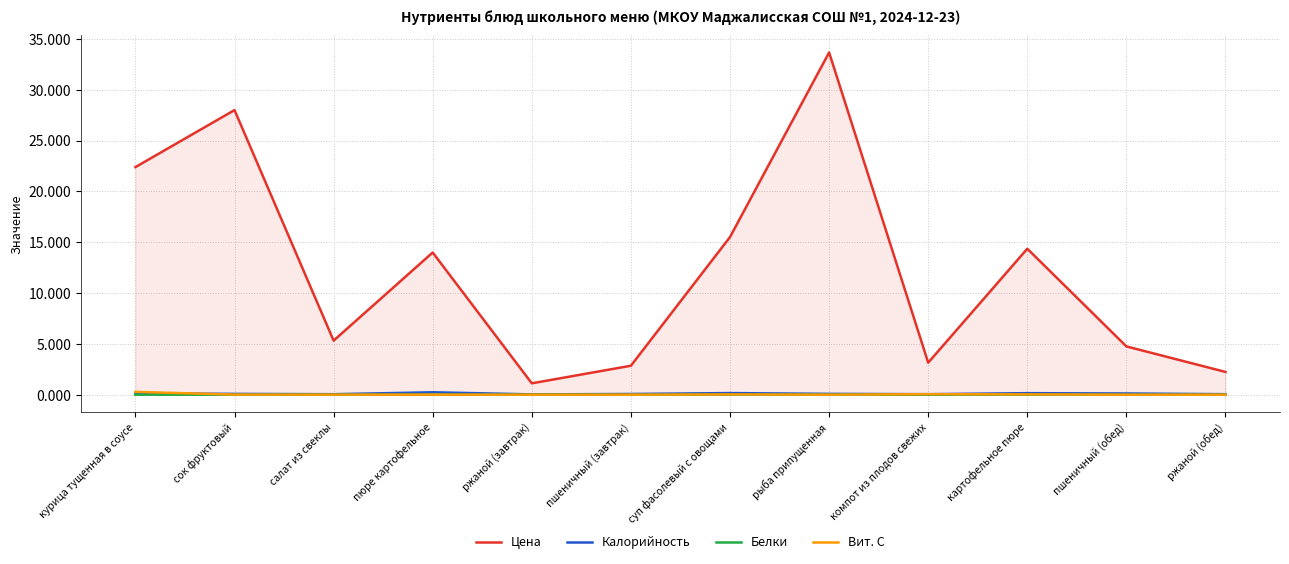

At which category does Цена reach its first local valley?

салат из свеклы